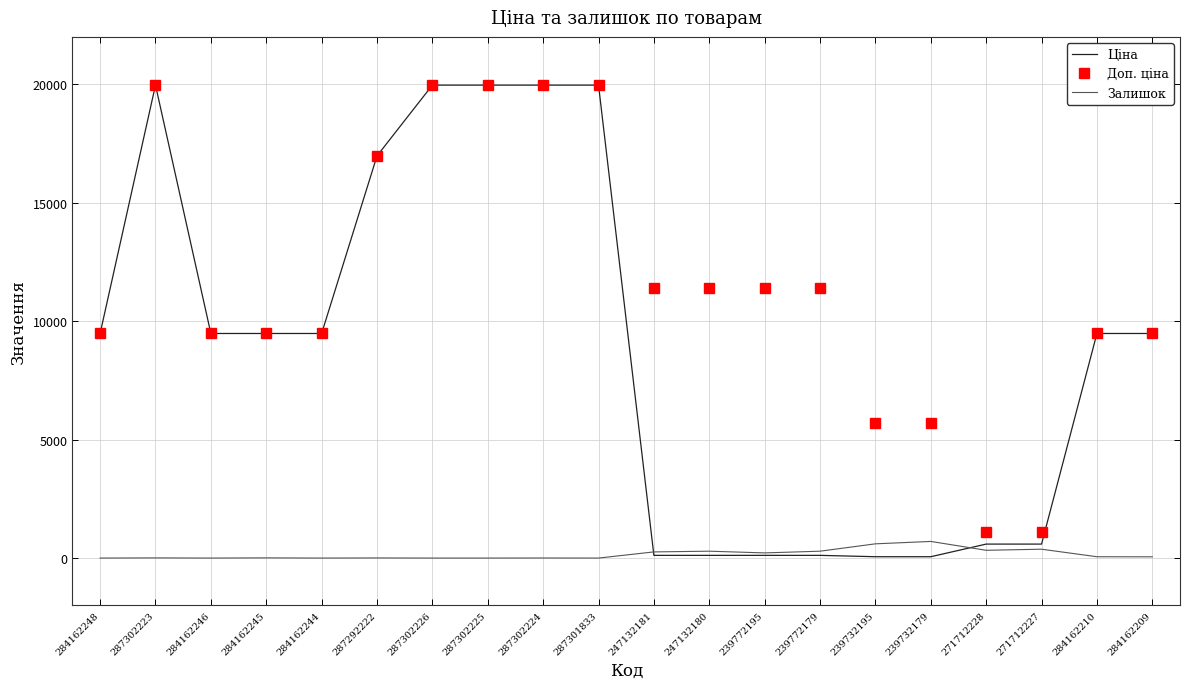

What is the maximum value for Залишок?

702.0